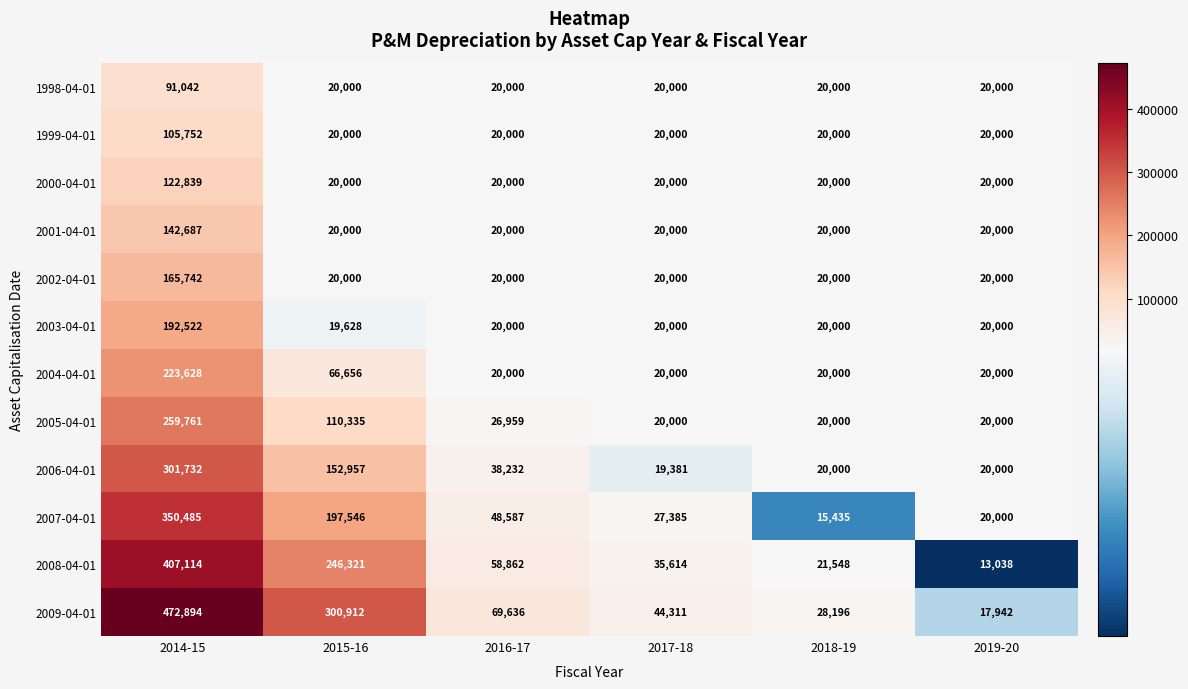

Between 2015-16 and 2016-17, which series saw the biggest shift?

2009-04-01